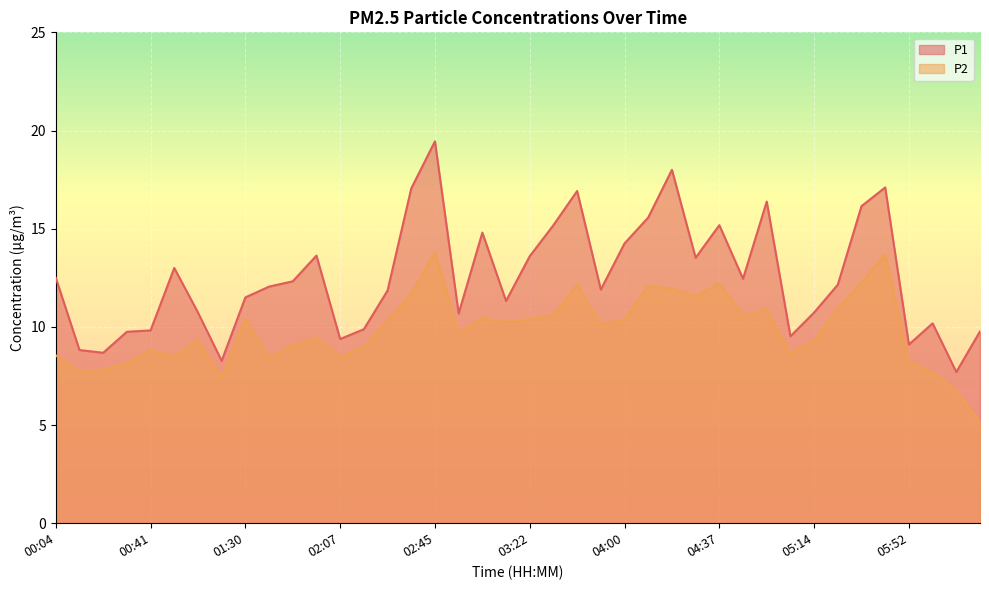

Reading left to right, list all the values displayed in this chart.

P1: 12.5	8.8	8.7	9.8	9.8	13.0	10.7	8.3	11.5	12.1	12.3	13.6	9.4	9.9	11.8	17.1	19.4	10.7	14.8	11.3	13.6	15.2	16.9	11.9	14.2	15.6	18.0	13.5	15.2	12.4	16.4	9.5	10.7	12.2	16.1	17.1	9.1	10.2	7.7	9.8
P2: 8.6	7.7	7.8	8.2	8.8	8.5	9.3	7.4	10.4	8.4	9.1	9.4	8.5	8.9	10.3	11.7	13.8	9.7	10.4	10.2	10.4	10.6	12.2	10.1	10.4	12.1	11.9	11.6	12.2	10.6	10.9	8.6	9.3	10.9	12.3	13.7	8.2	7.7	6.8	5.1